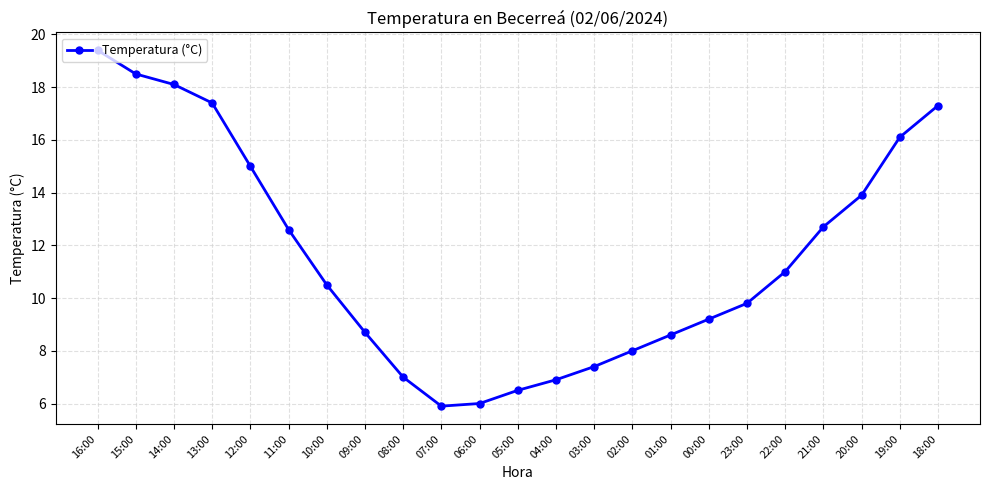

Reading left to right, what are all the values shown in this chart?

16:00=19.4	15:00=18.5	14:00=18.1	13:00=17.4	12:00=15.0	11:00=12.6	10:00=10.5	09:00=8.7	08:00=7.0	07:00=5.9	06:00=6.0	05:00=6.5	04:00=6.9	03:00=7.4	02:00=8.0	01:00=8.6	00:00=9.2	23:00=9.8	22:00=11.0	21:00=12.7	20:00=13.9	19:00=16.1	18:00=17.3